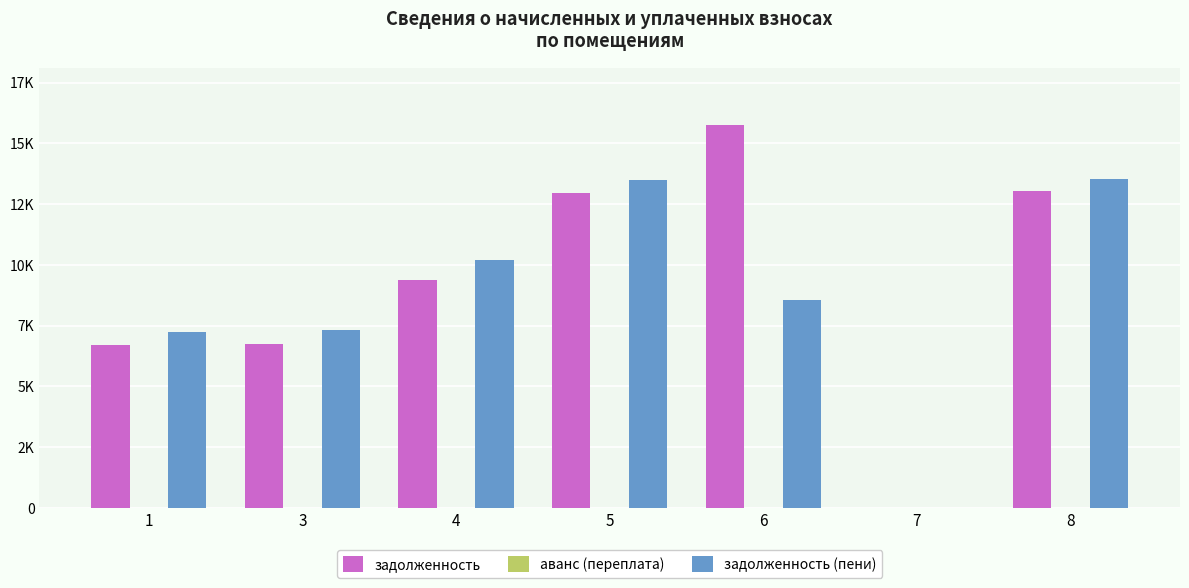

Are the bars horizontal?

No